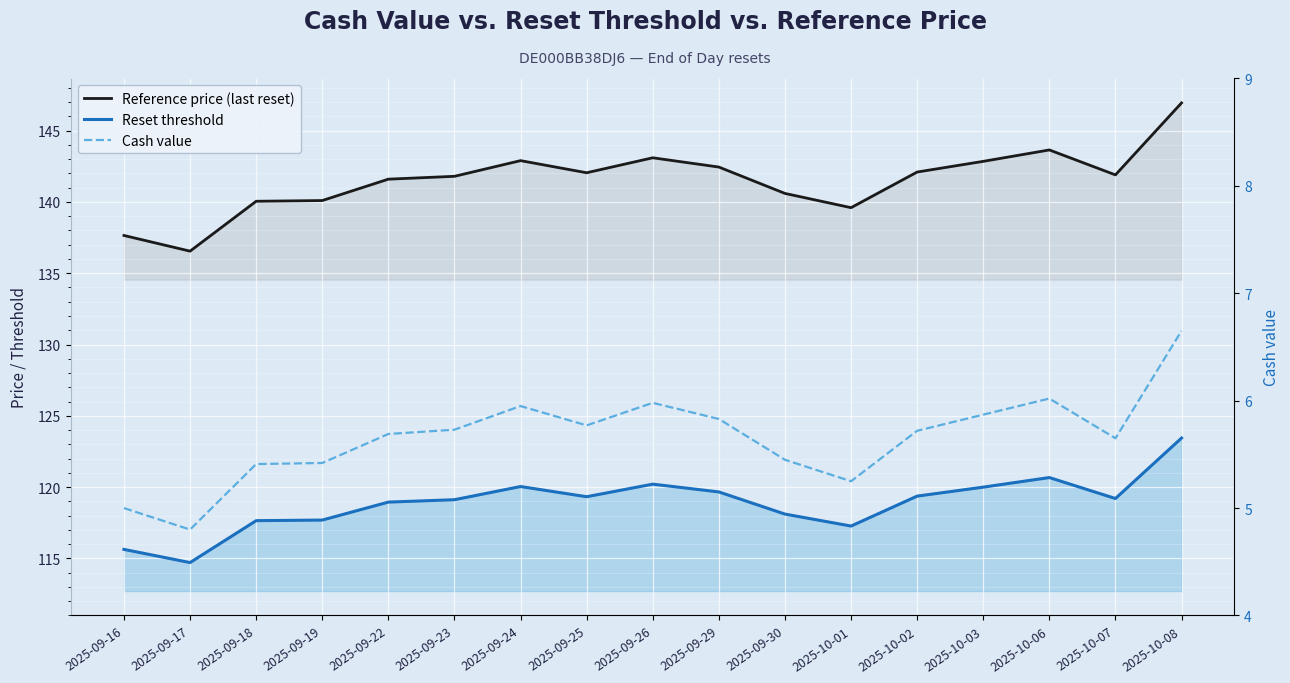

True or false: Cash value and Reference price (last reset) intersect in this chart.

False